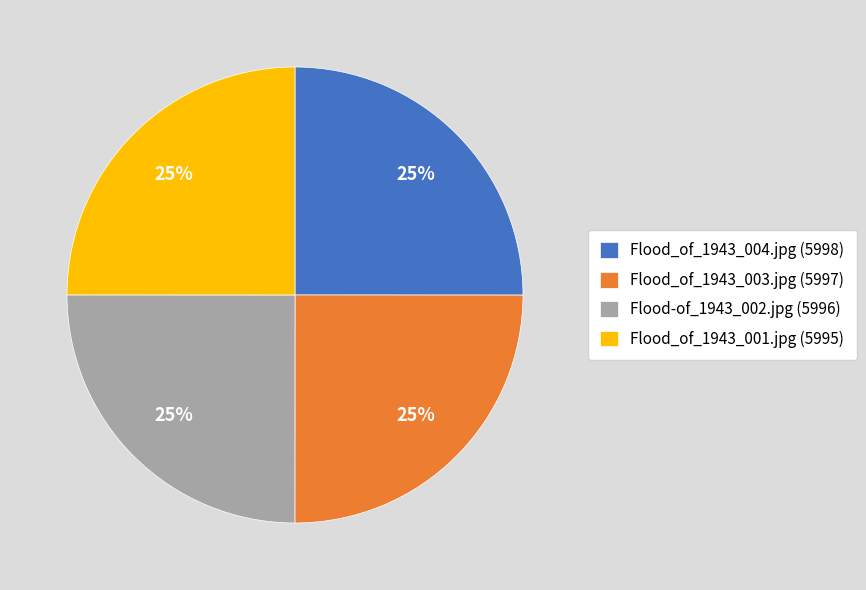

What is the ratio of the value at Flood-of_1943_002.jpg (5996) to the value at Flood_of_1943_004.jpg (5998)?

1.0